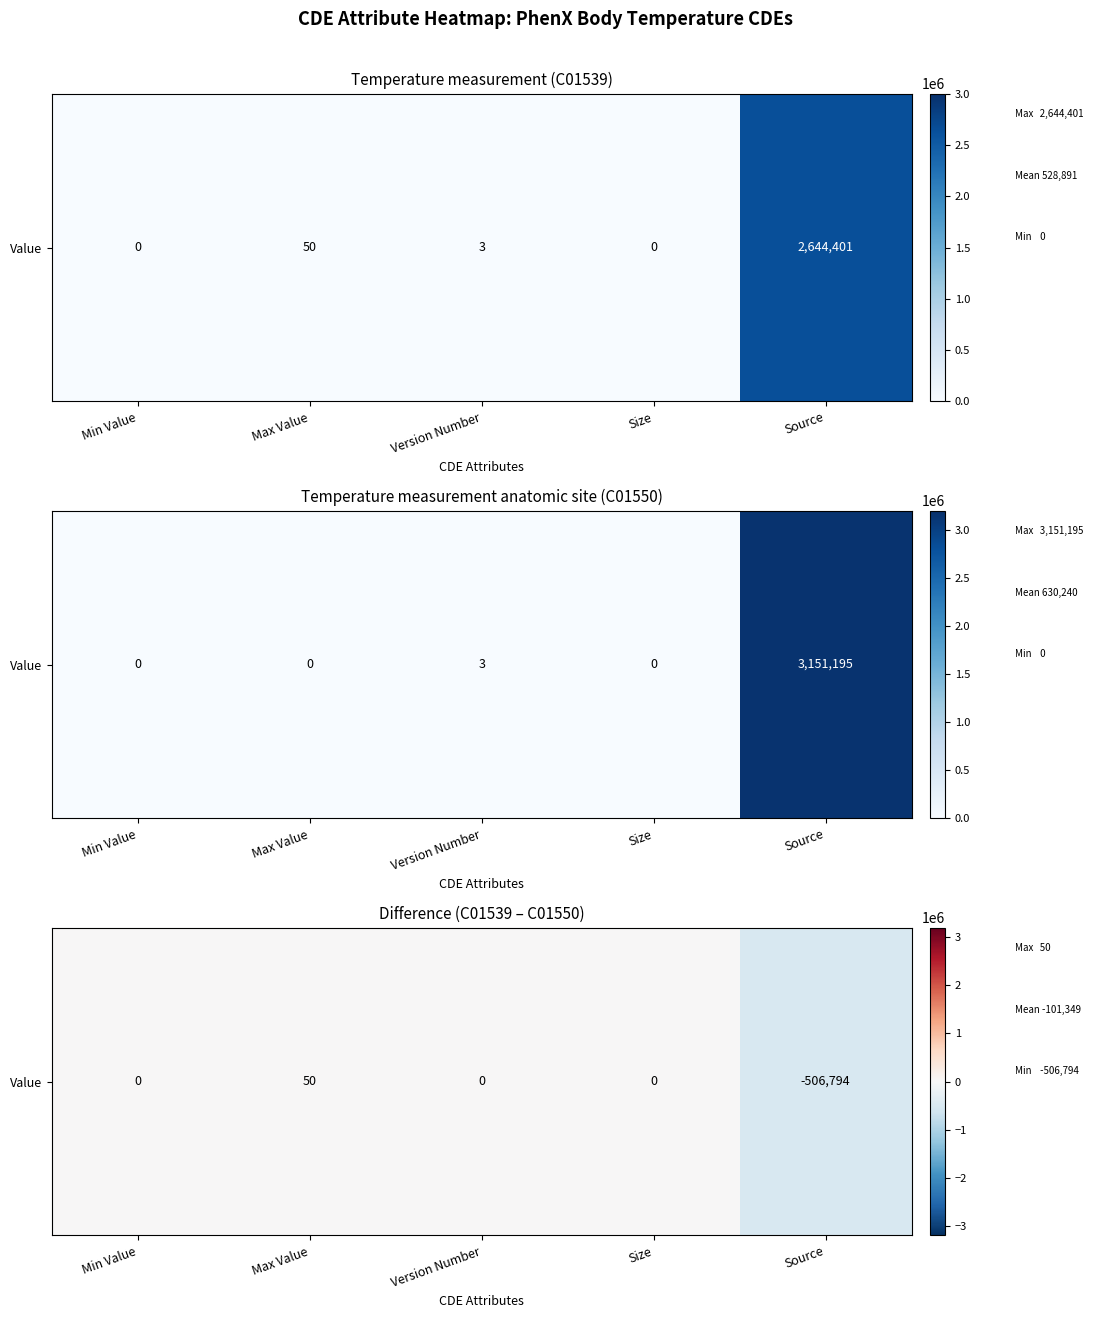

What is the average value?

-101349